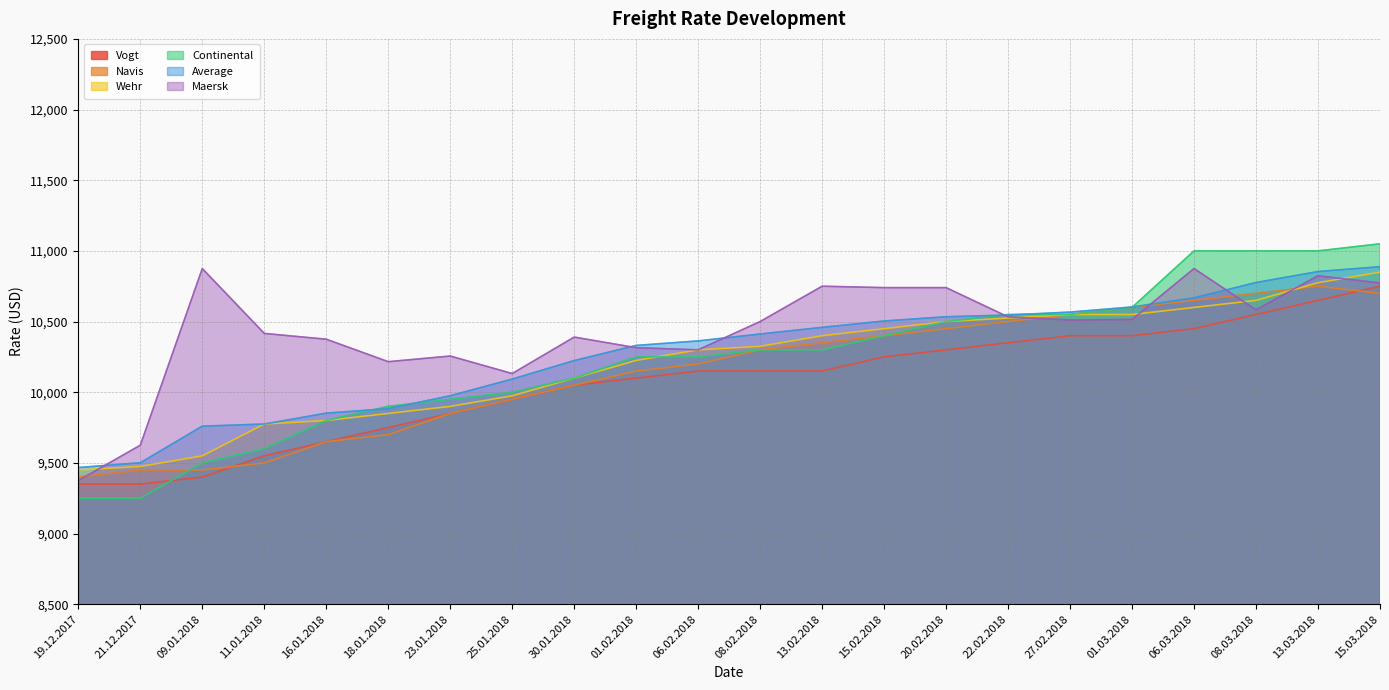

What is the value of the Average point at the 20th from the left?

10776